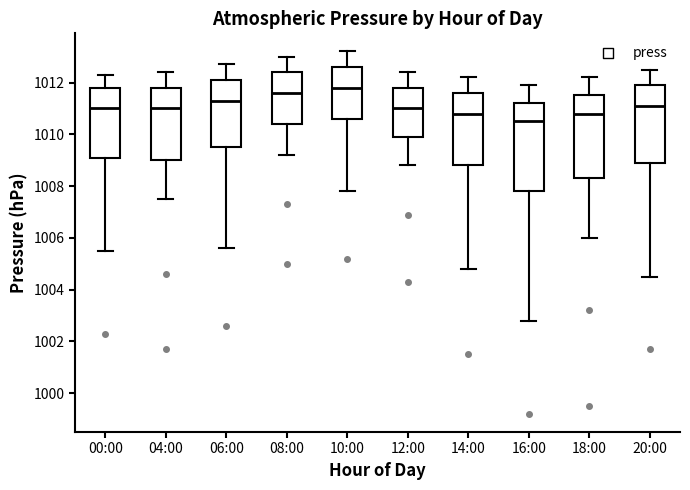

Which box's median line is the lowest?

16:00